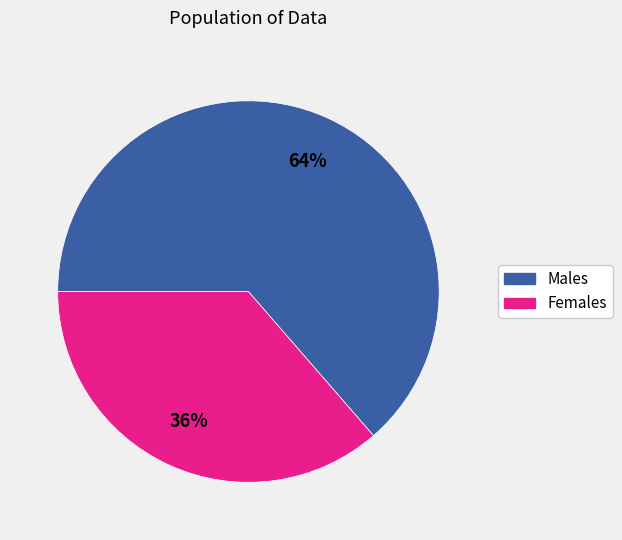

To the nearest percent, what is the average slice percentage?

50%